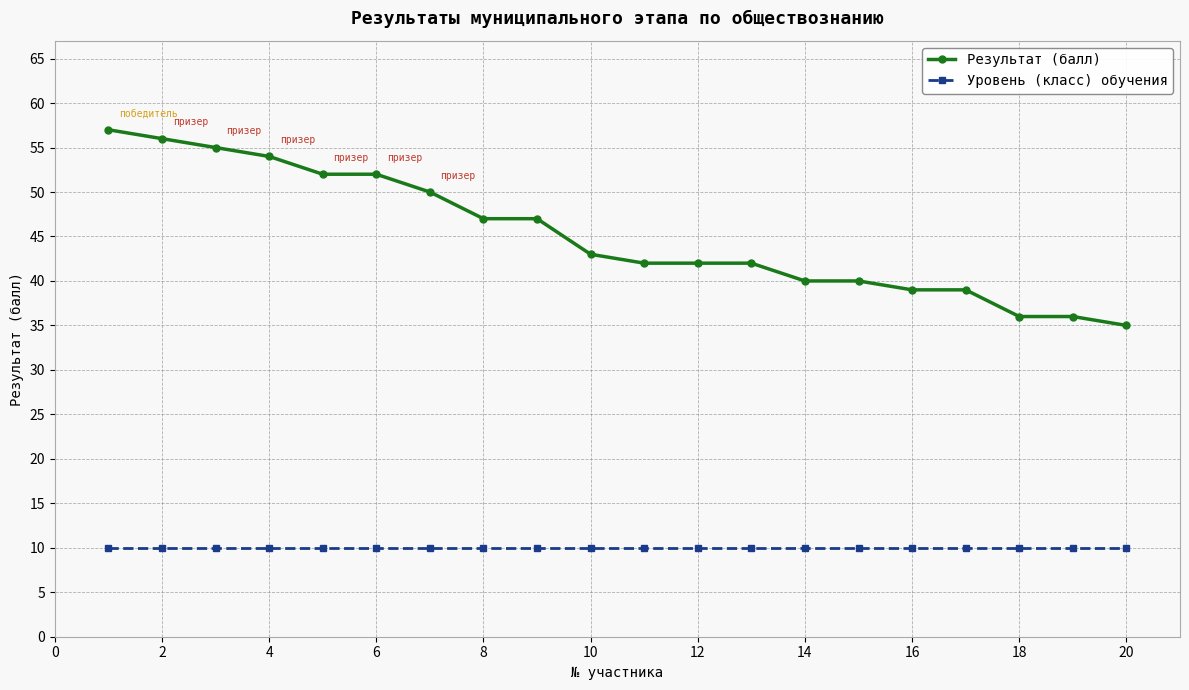

What is the value of the Уровень (класс) обучения point at the 16th from the left?

10